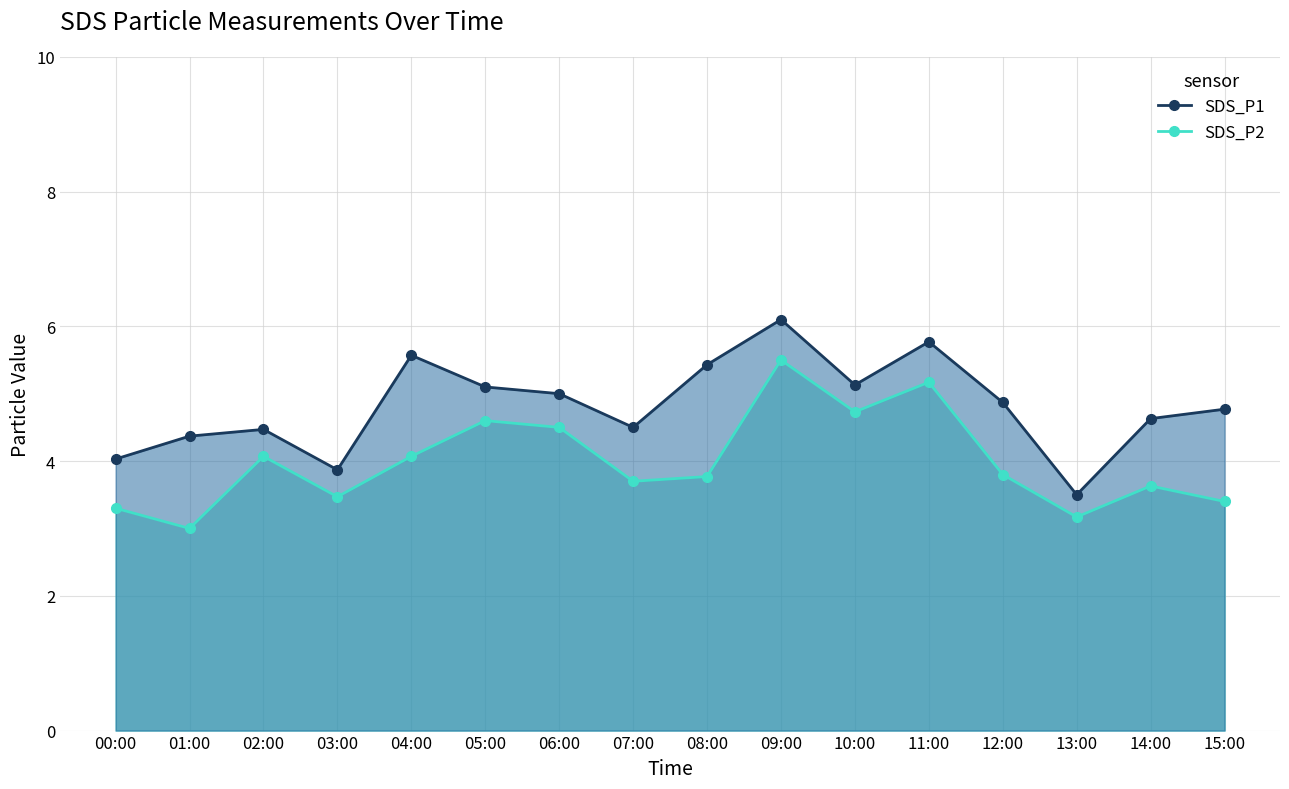

Is the value of SDS_P2 at 04:00 greater than the value of SDS_P1 at 05:00?

No